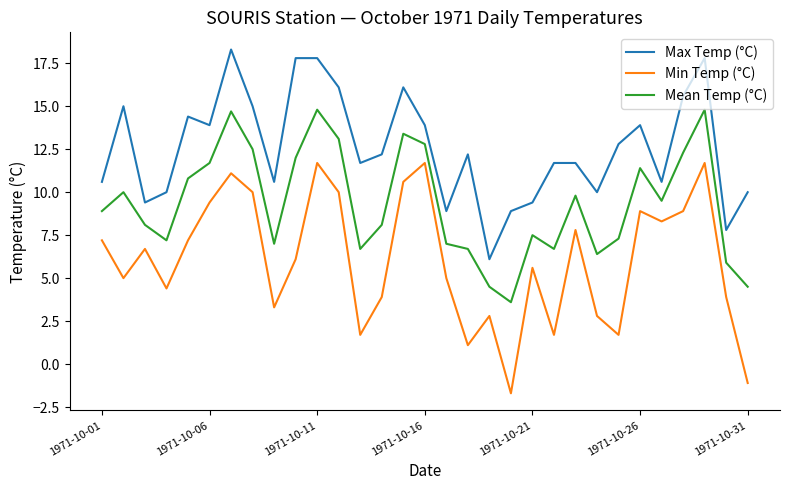

What is the lowest value of the Max Temp (°C) series?

6.1